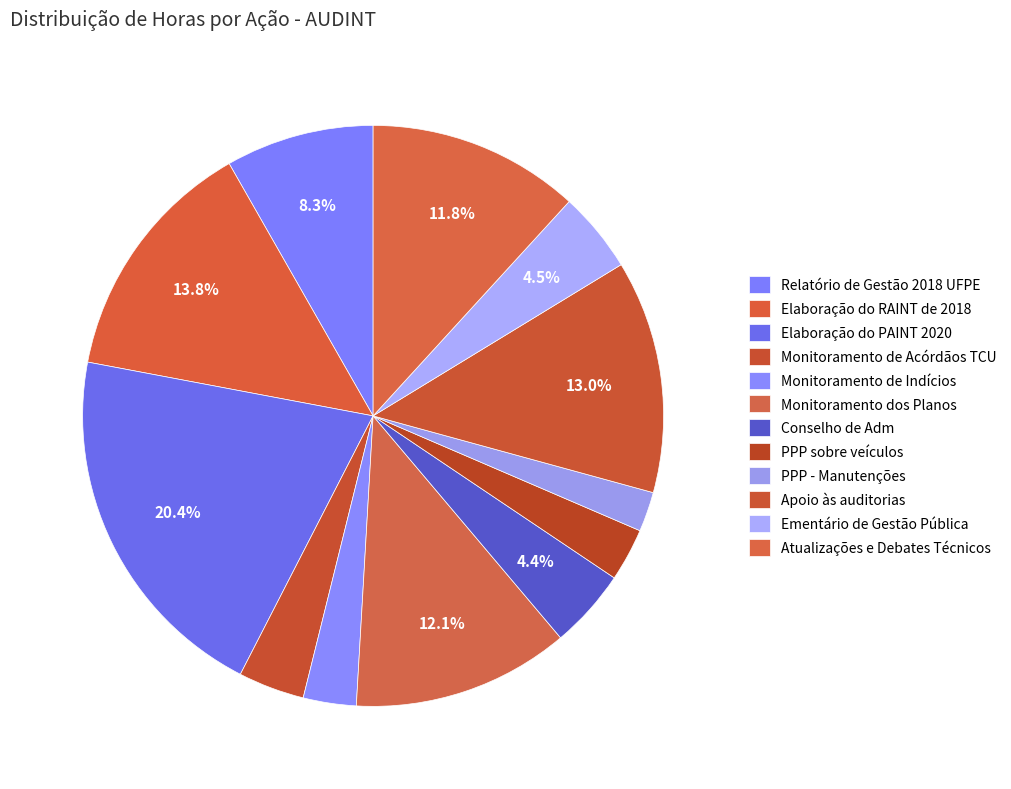

Count the number of slices in the pie.

12